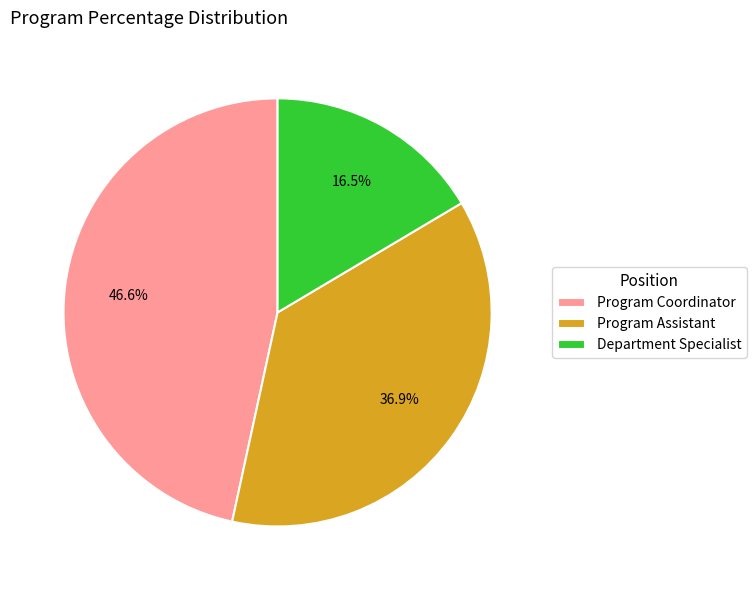

Rank the categories by value from highest to lowest.

Program Coordinator, Program Assistant, Department Specialist